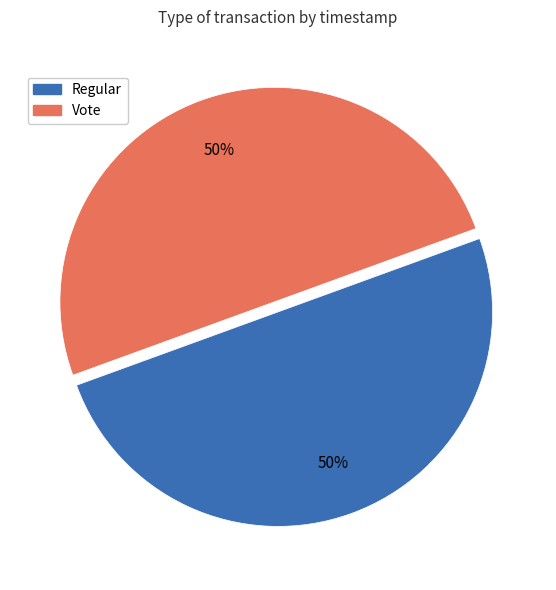

Count the number of slices in the pie.

2